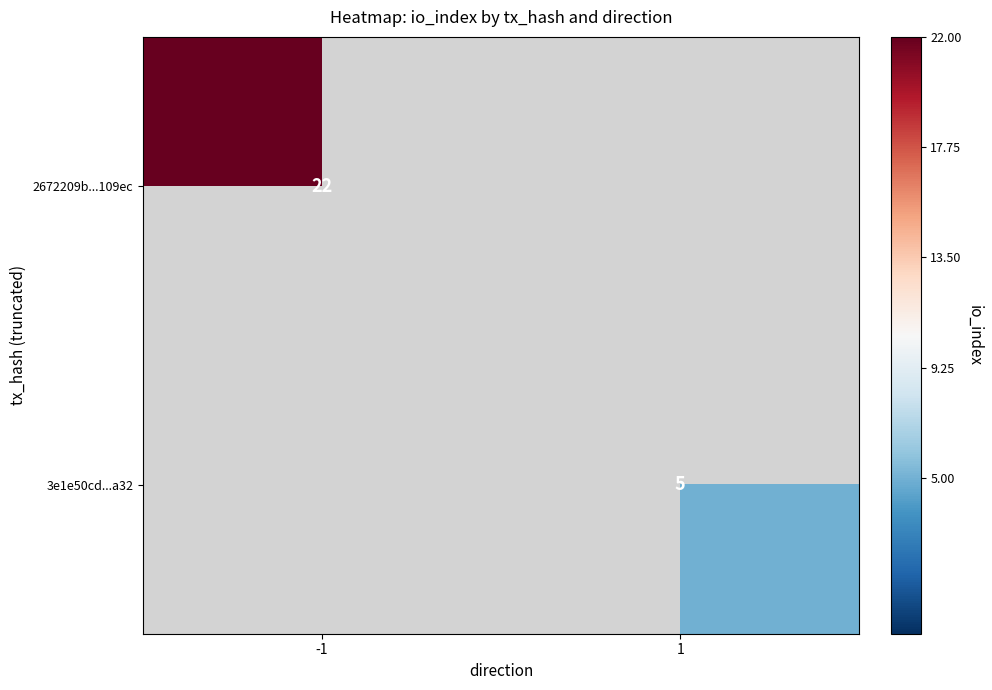

The 2672209b...109ec series shows 31 at -1. True or false?

False